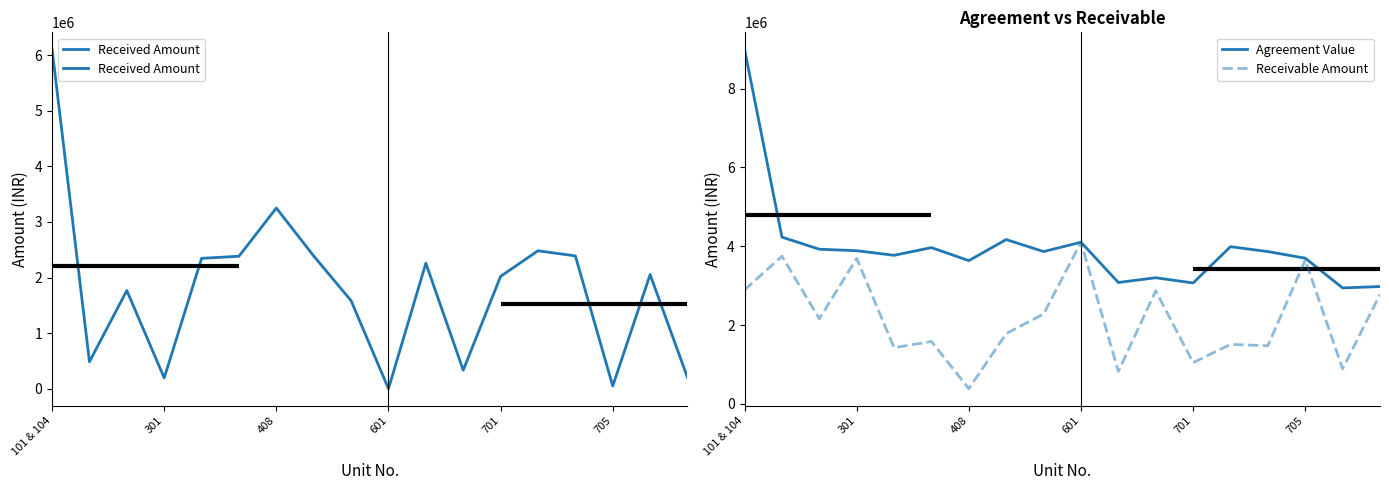

Does the chart display data point markers on the line(s)?

No